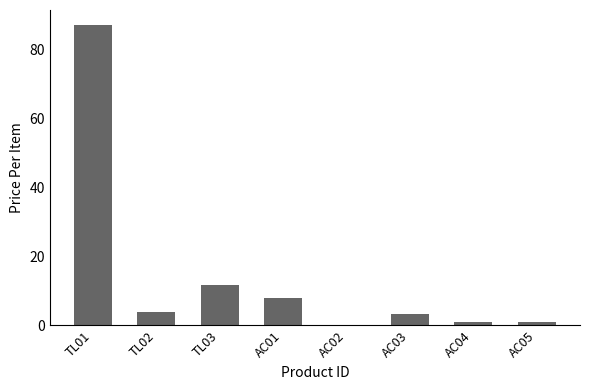

The value at TL03 is 11.6. True or false?

True